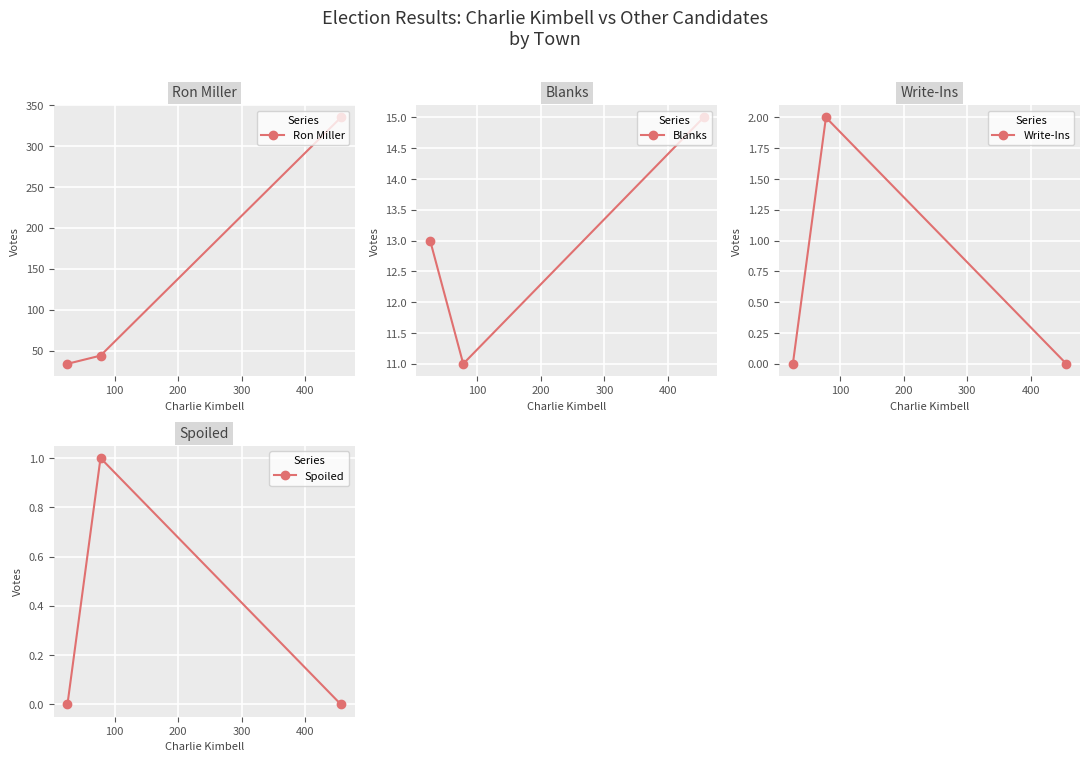

Which series has the largest total across all categories?

Ron Miller